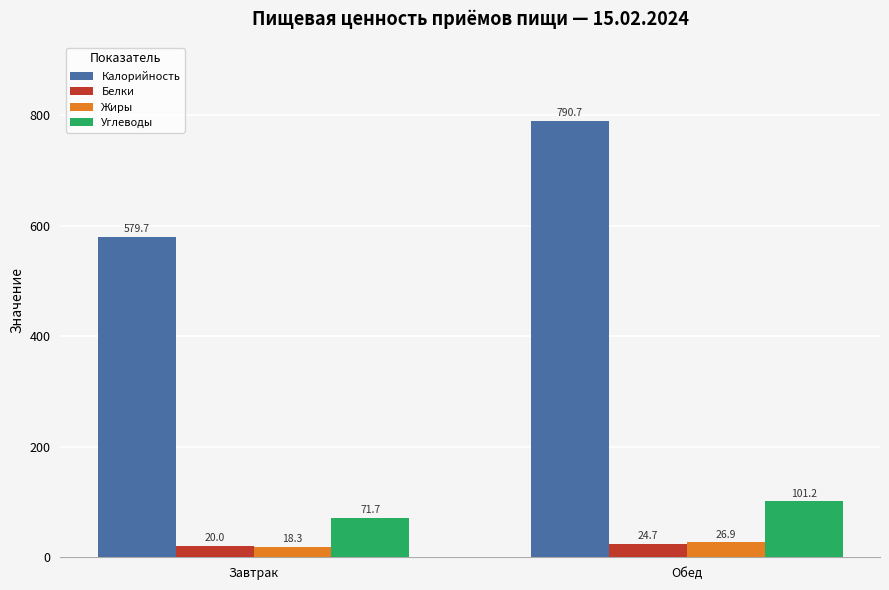

Does the chart contain stacked bars?

No